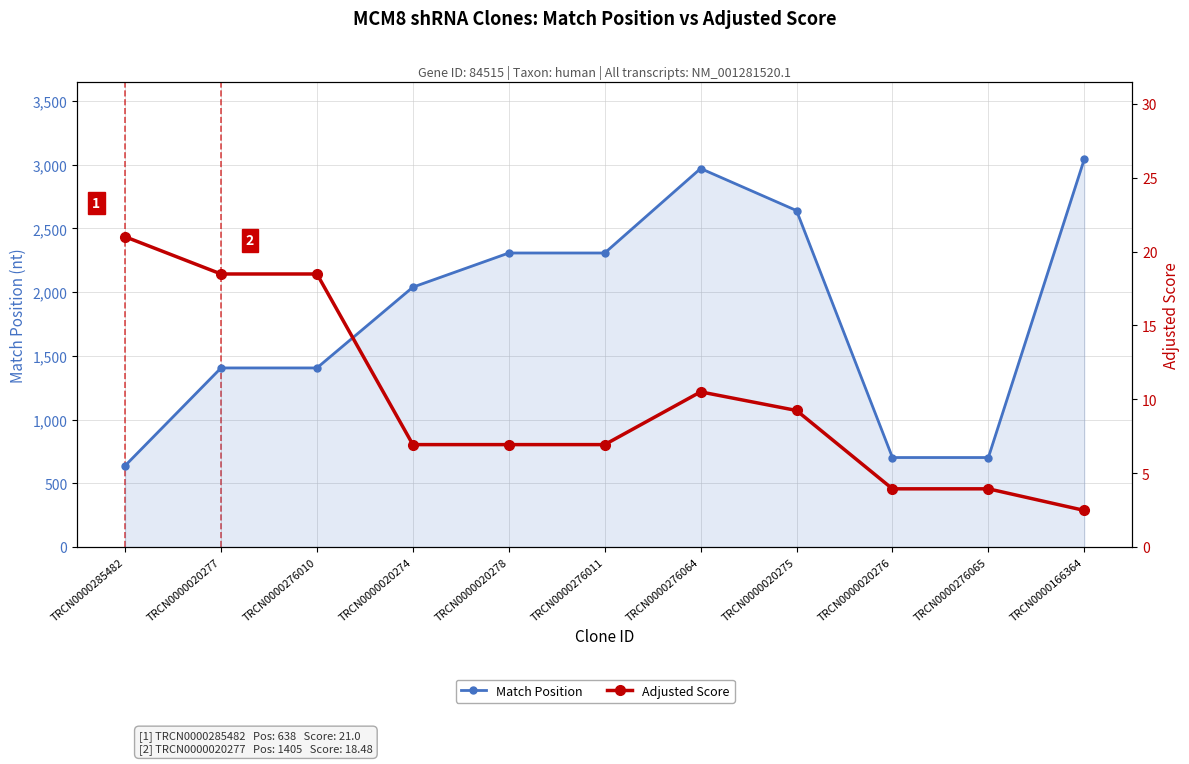

What is the approximate value of Match Position at TRCN0000020277?

1405.0